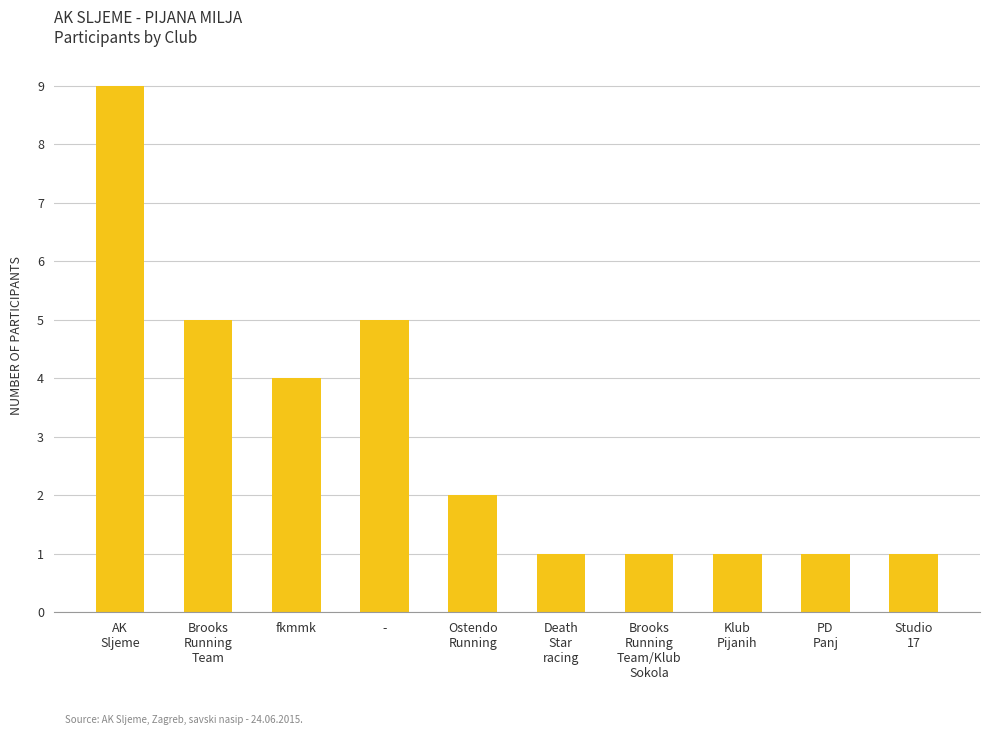

What is the value of the 10th bar from the left?

1